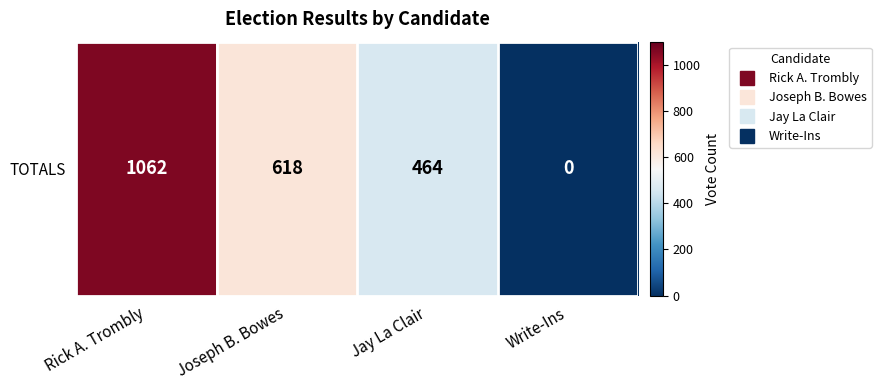

What is the change in value from Joseph B. Bowes to Jay La Clair?

-154